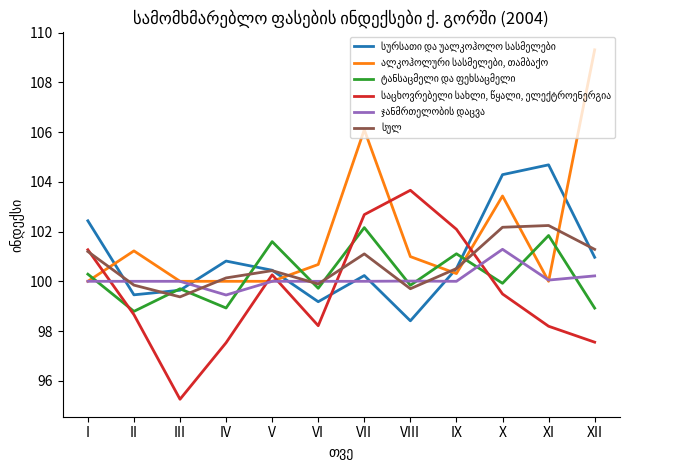

Which label corresponds to the smallest value in the chart?

III